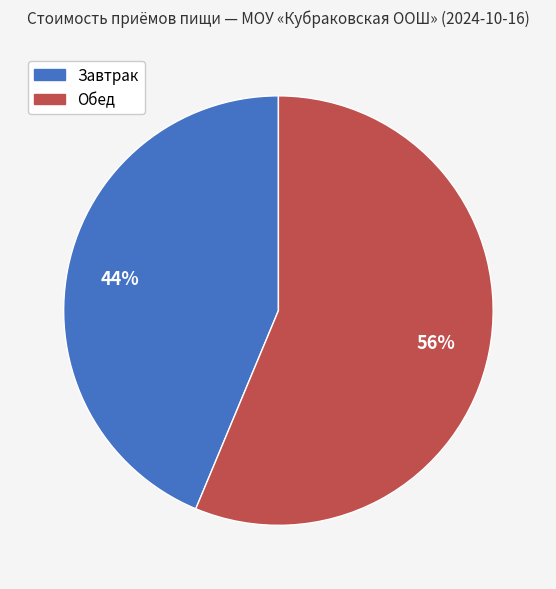

Approximately how many times larger is the value at Завтрак compared to Обед?

0.8